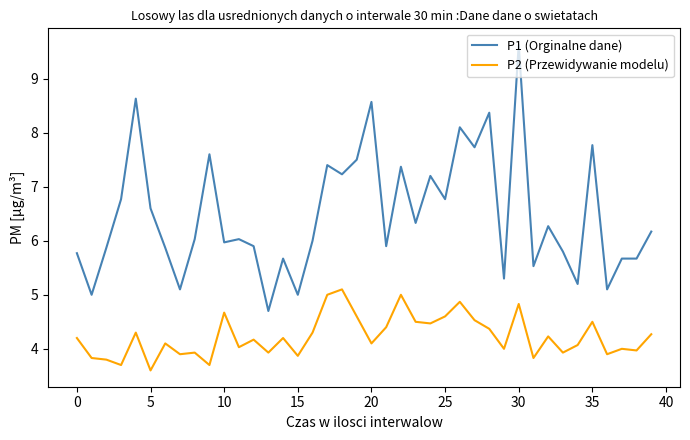

What is the sum of all P2 (Przewidywanie modelu) values?

169.3